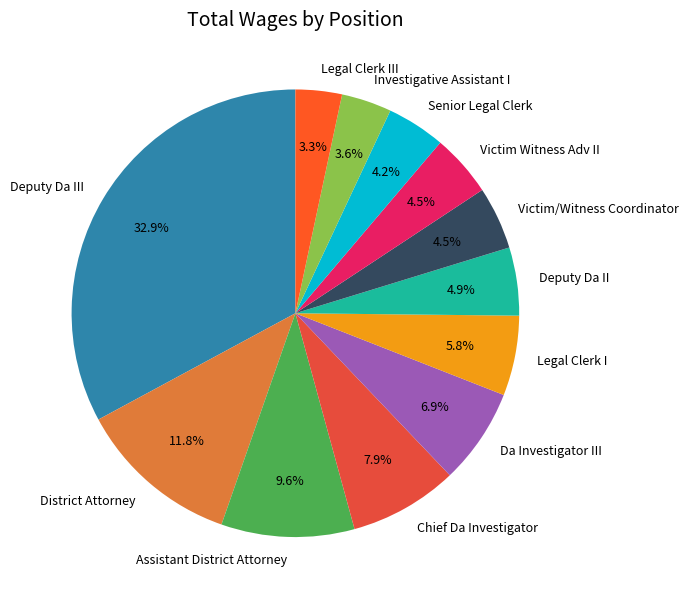

Combined, what portion of the pie is Deputy Da III and Da Investigator III?

39.8%